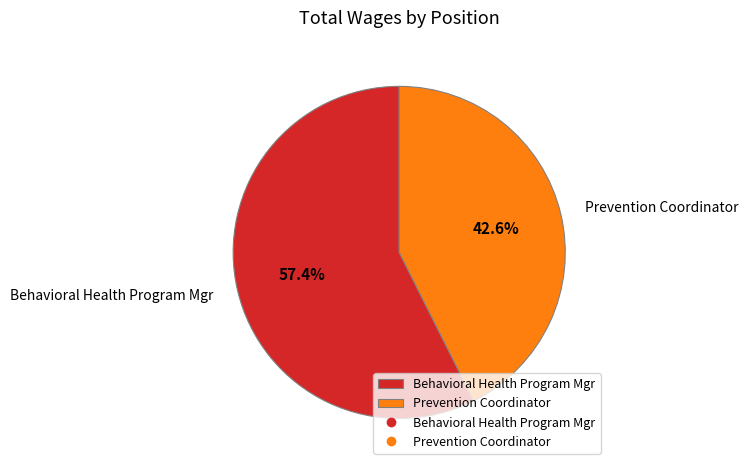

Between Behavioral Health Program Mgr and Prevention Coordinator, which is larger?

Behavioral Health Program Mgr